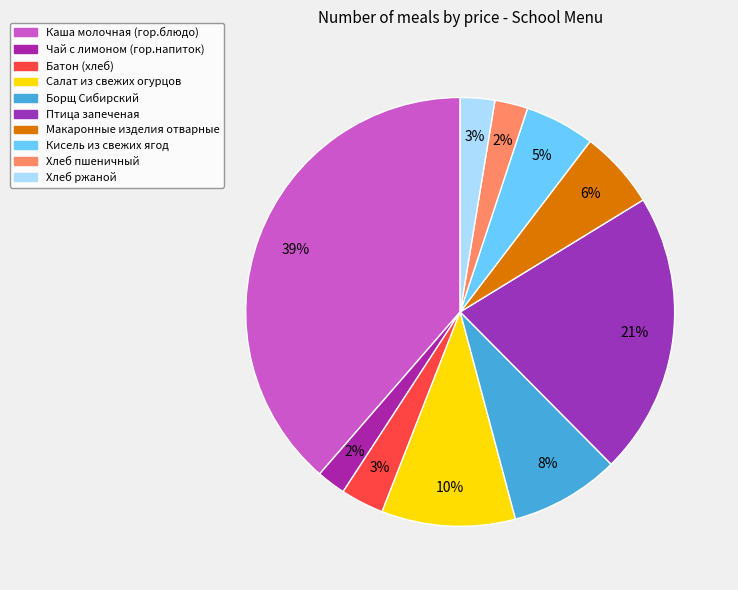

Which slice is the largest?

Каша молочная (гор.блюдо)